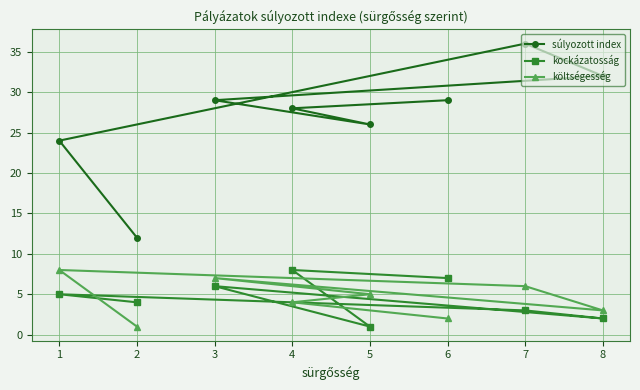

Which series has the largest range (max minus min)?

súlyozott index